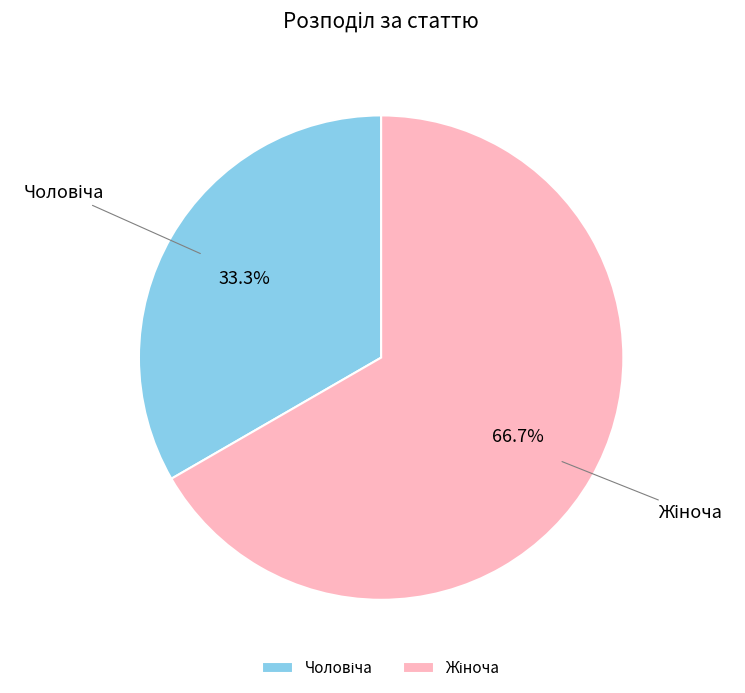

Is there any slice that represents more than half of the pie?

Yes